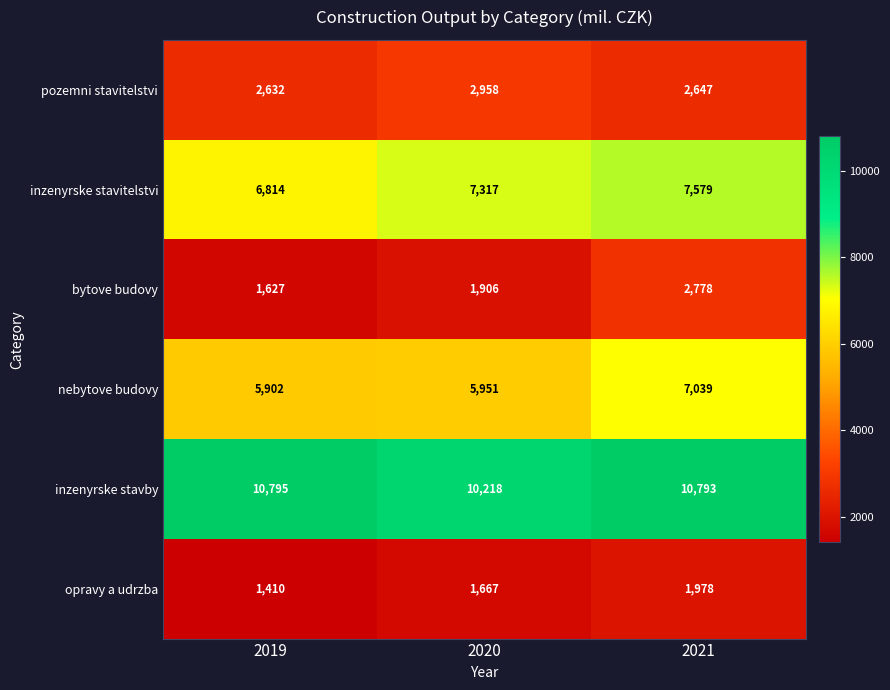

Which series has the largest total across all categories?

inzenyrske stavby